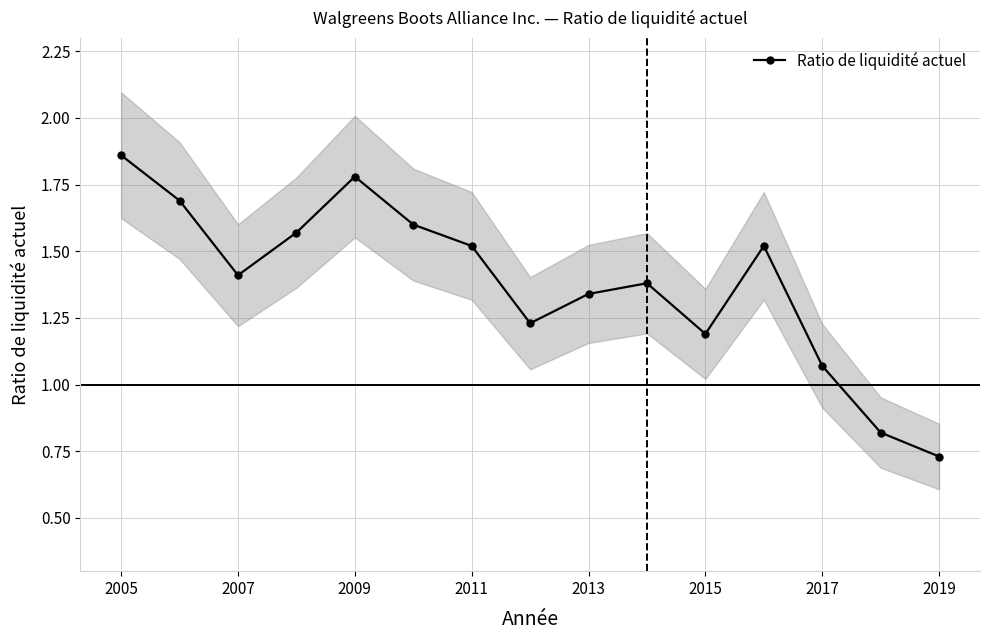

What is the average value?

1.4